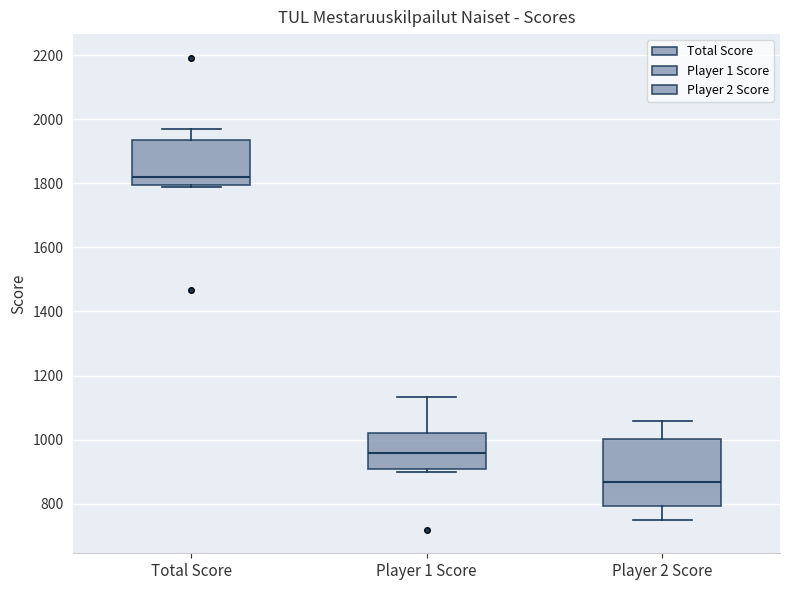

Where does the upper whisker of the box for Player 1 Score end on the y-axis? The values are not printed on the chart, so give them approximately, as read against the axis.

1140